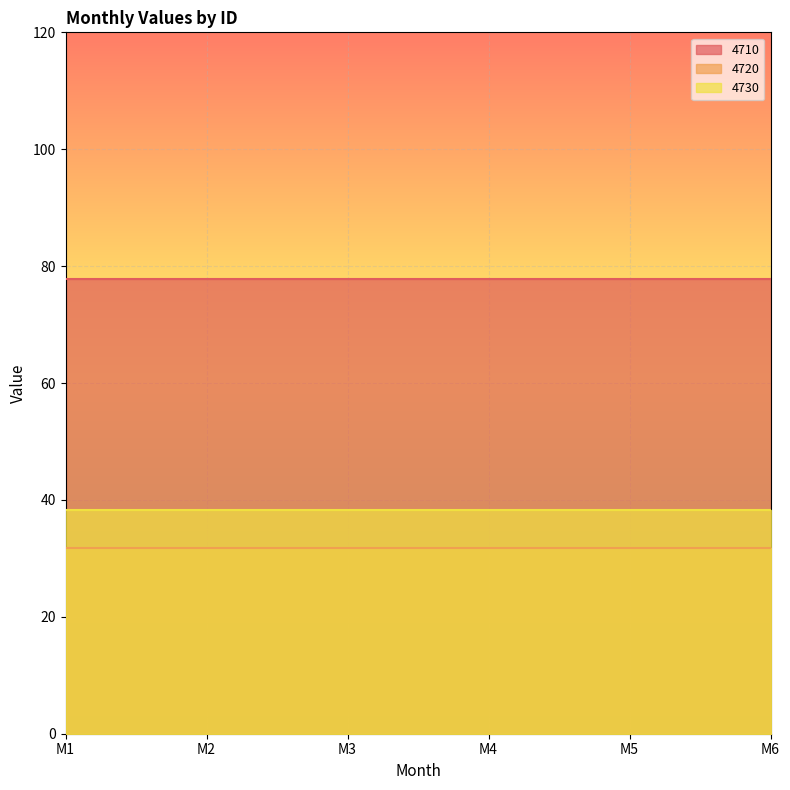

The 4730 series shows 38.3 at M6. True or false?

True